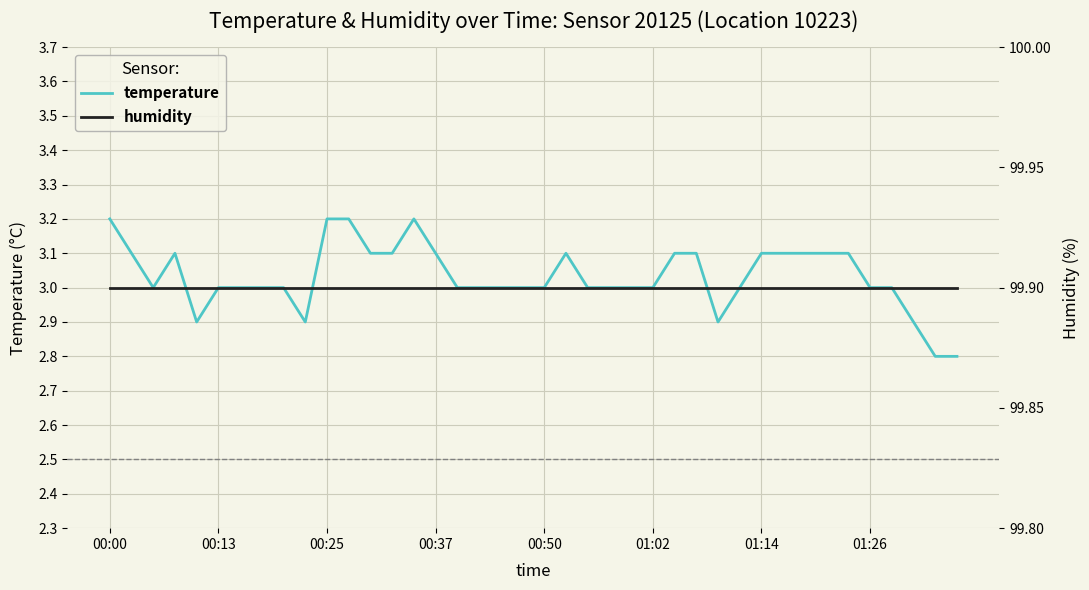

What is the maximum value shown in the chart?

99.9